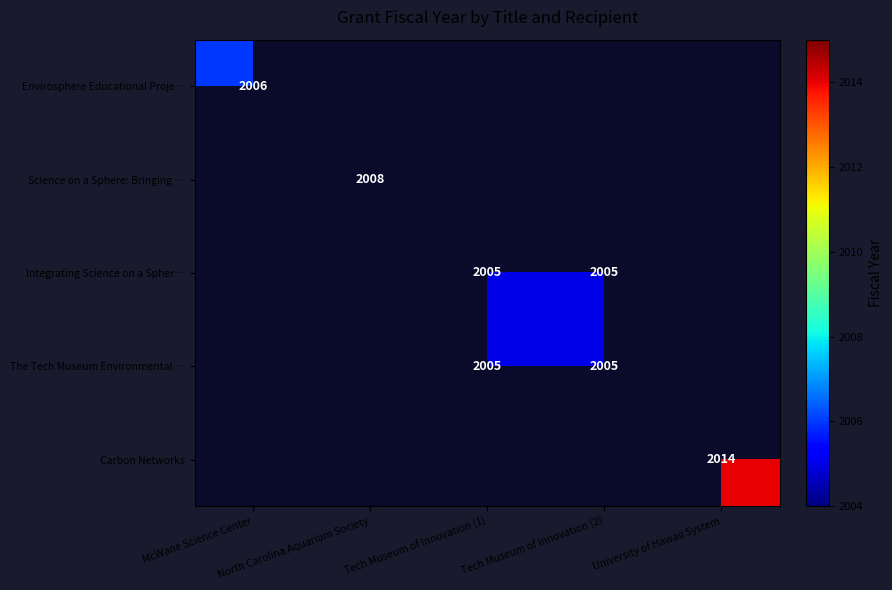

How many categories are shown in the chart?

5